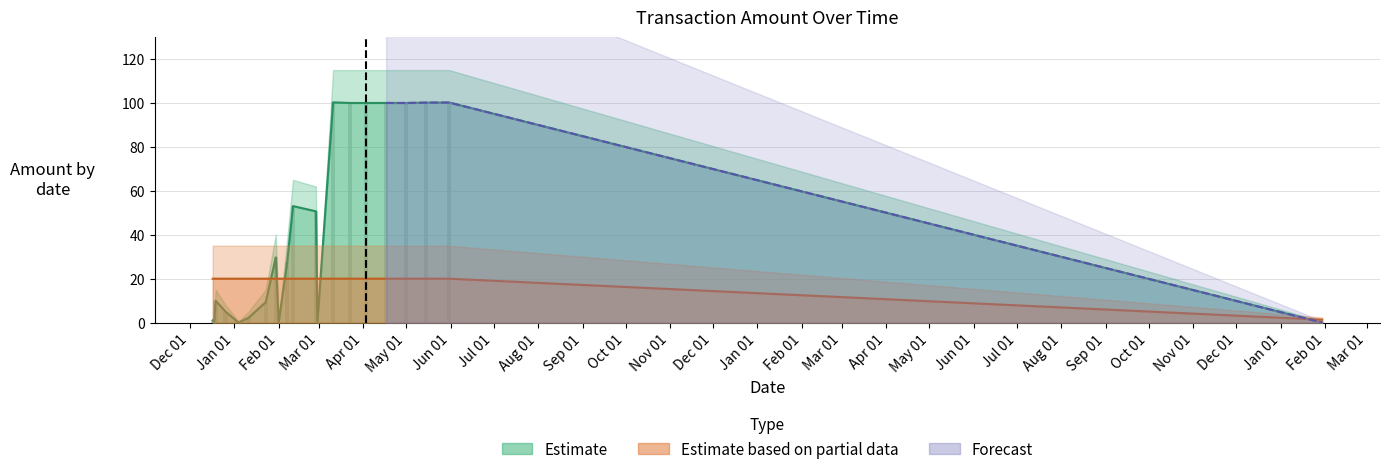

True or false: Estimate based on partial data and Estimate cross at least once.

True